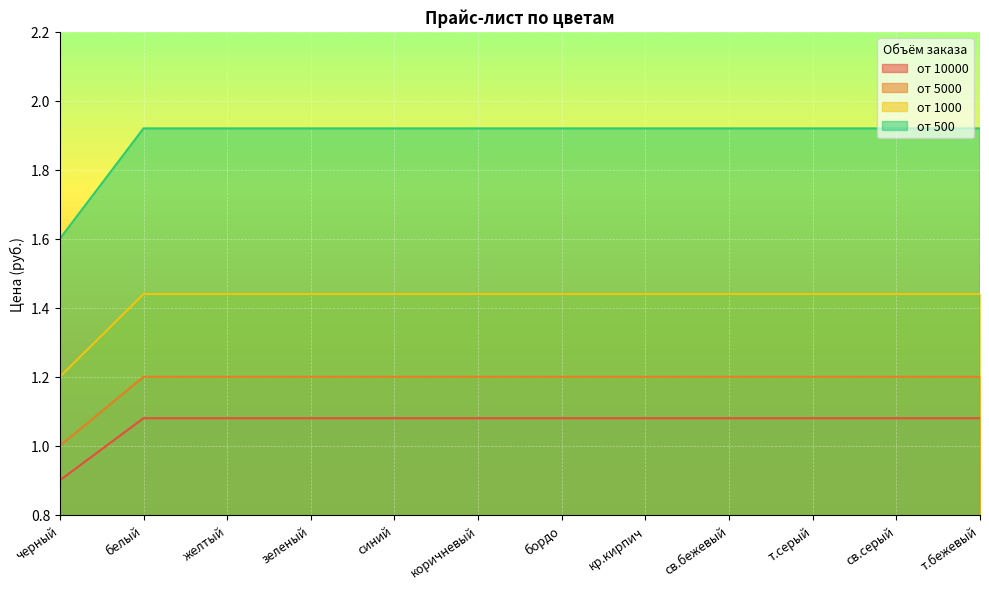

Rank the categories by от 10000 value from lowest to highest.

черный, белый, желтый, зеленый, синий, коричневый, бордо, кр.кирпич, св.бежевый, т.серый, св.серый, т.бежевый